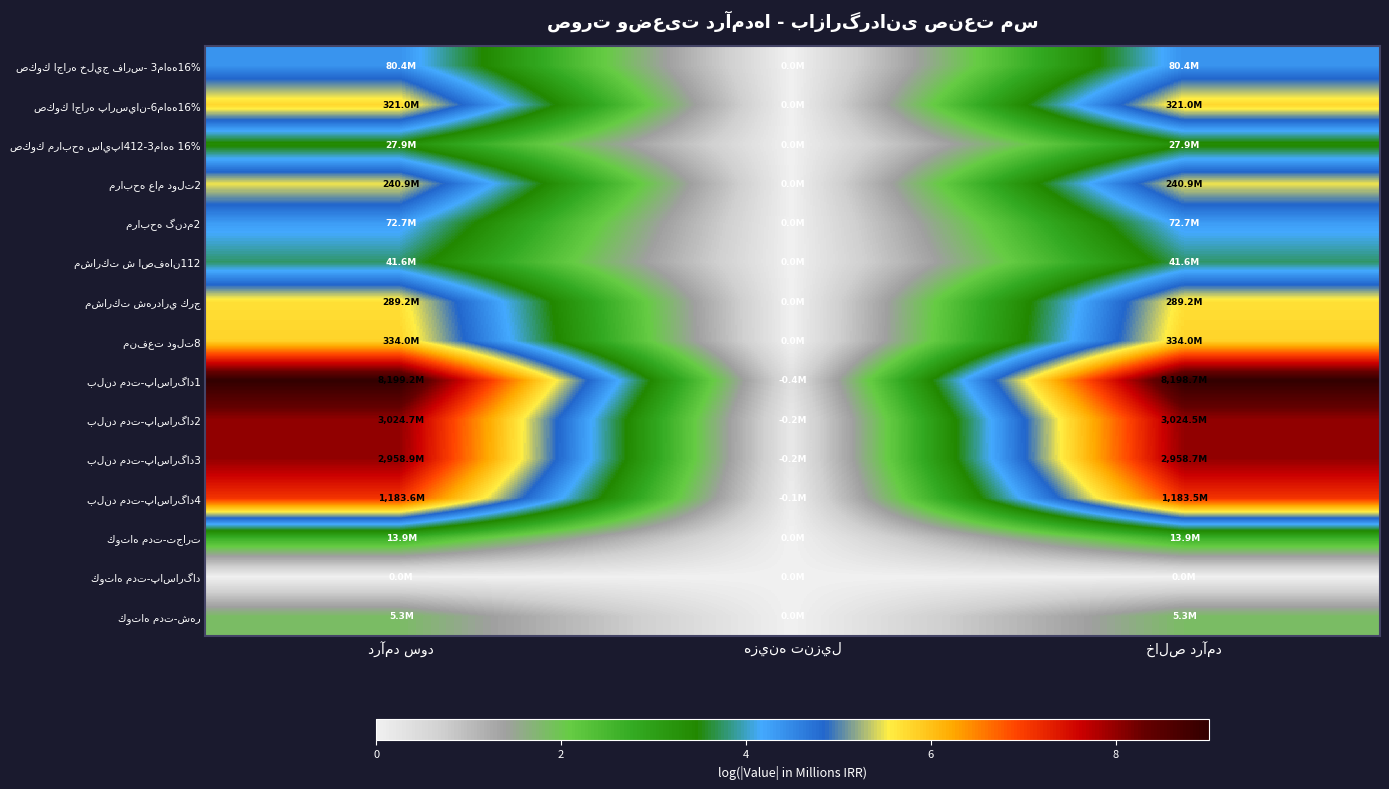

What is the sum of the صكوك اجاره خليج فارس- 3ماهه16% values at خالص درآمد and درآمد سود?

8.8